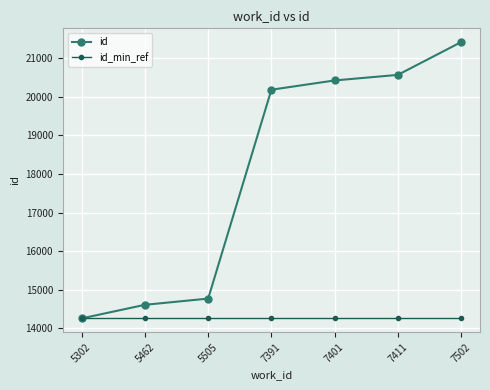

List the series in order of their peak value, highest first.

id, id_min_ref